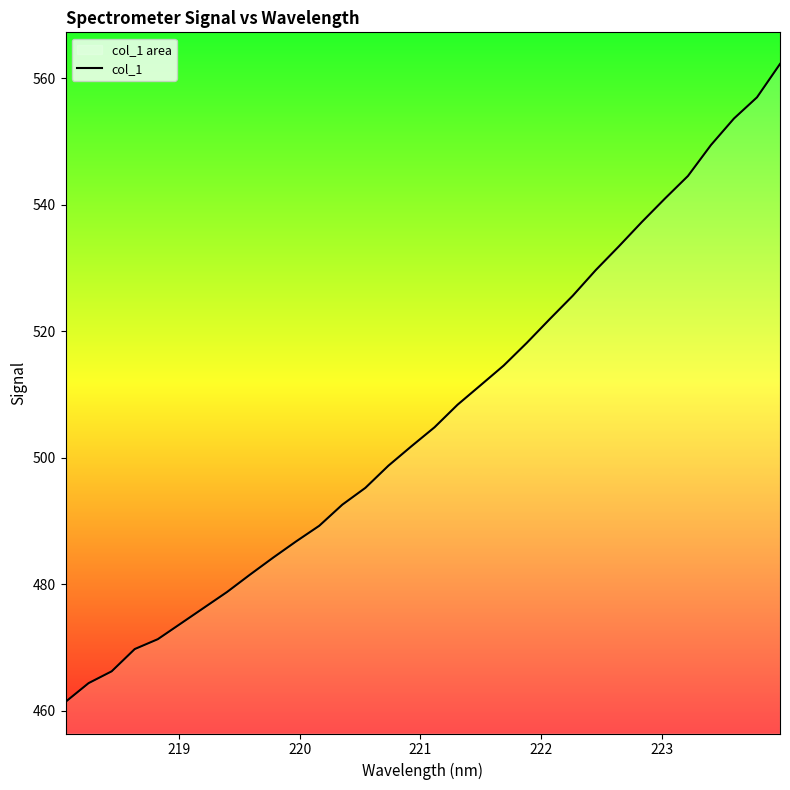

What is the difference between the maximum and minimum values?

100.8